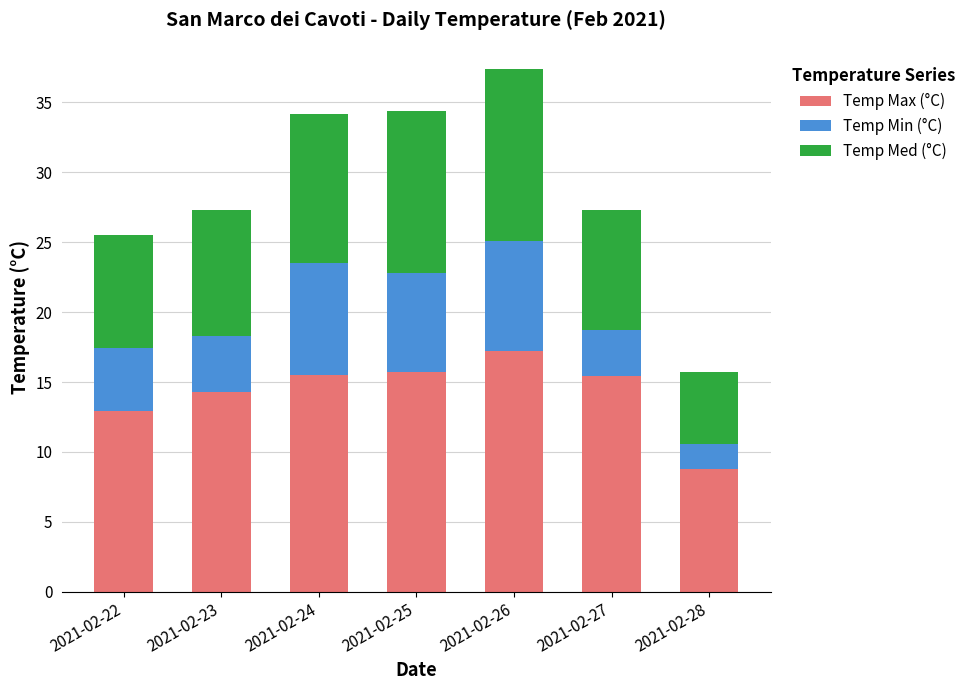

What is the difference between the maximum and second lowest values in the Temp Max (°C) series?

4.3